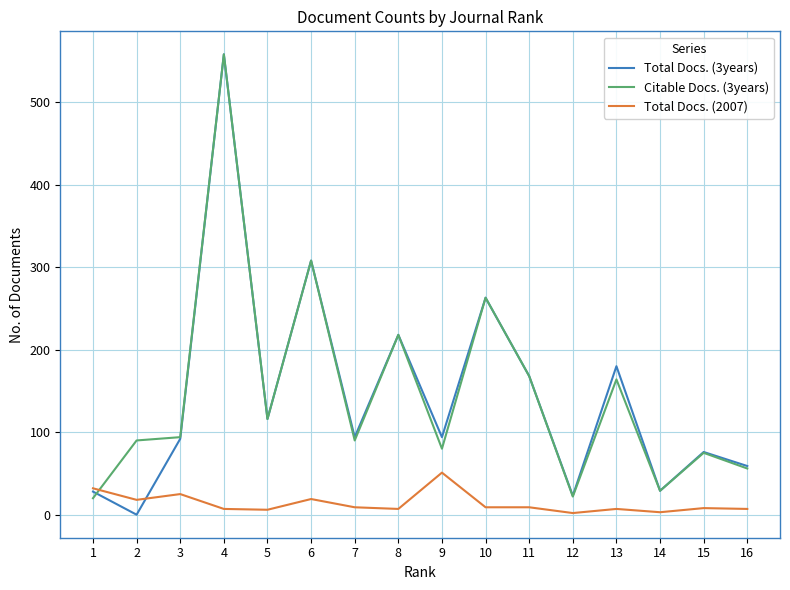

At which category is the sum across all series the highest?

4